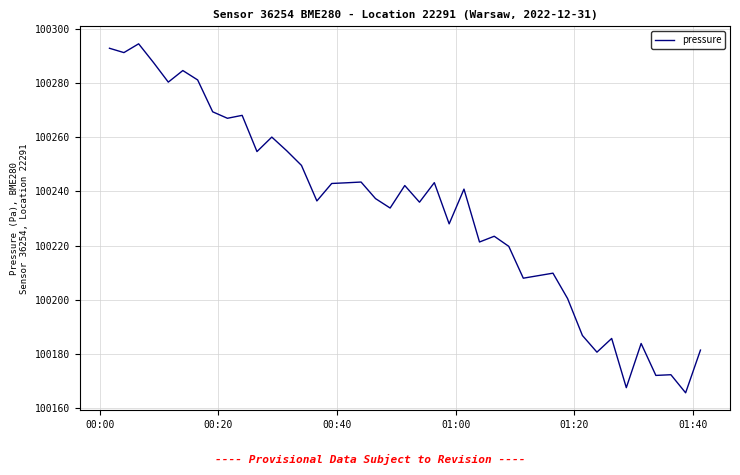

What is the minimum value shown in the chart?

100165.7